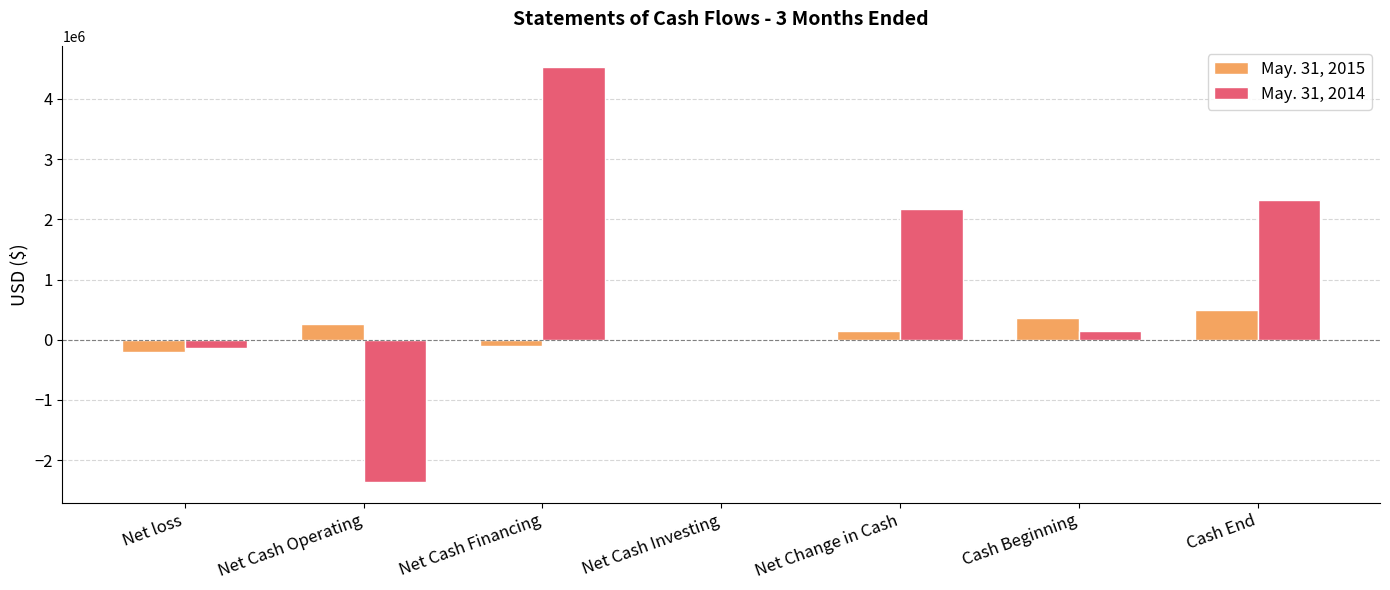

Reading left to right, what are all the values shown in this chart?

May. 31, 2015: -196693	261125	-104473	-16411	140241	353685	493926
May. 31, 2014: -138163	-2359532	4537353	0	2177821	146048	2323869